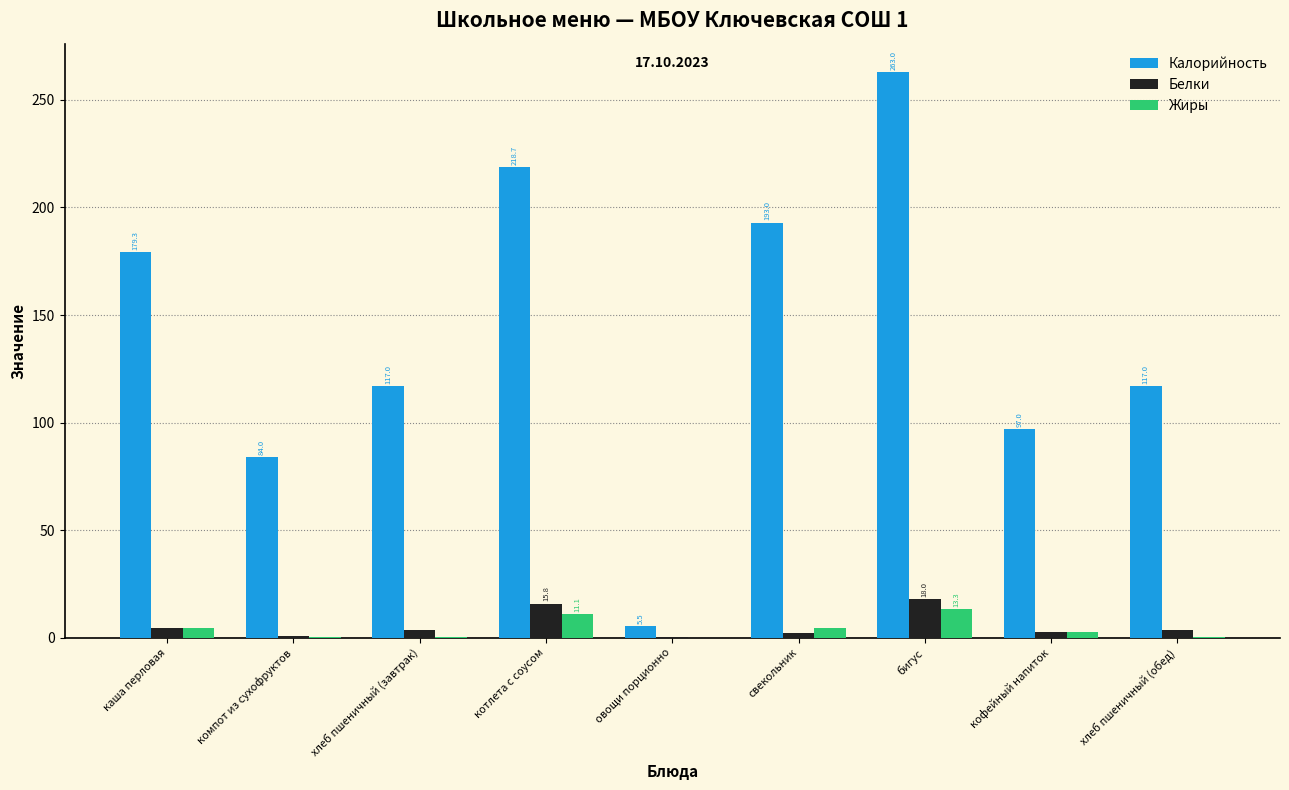

Which category has the highest value across all series?

бигус